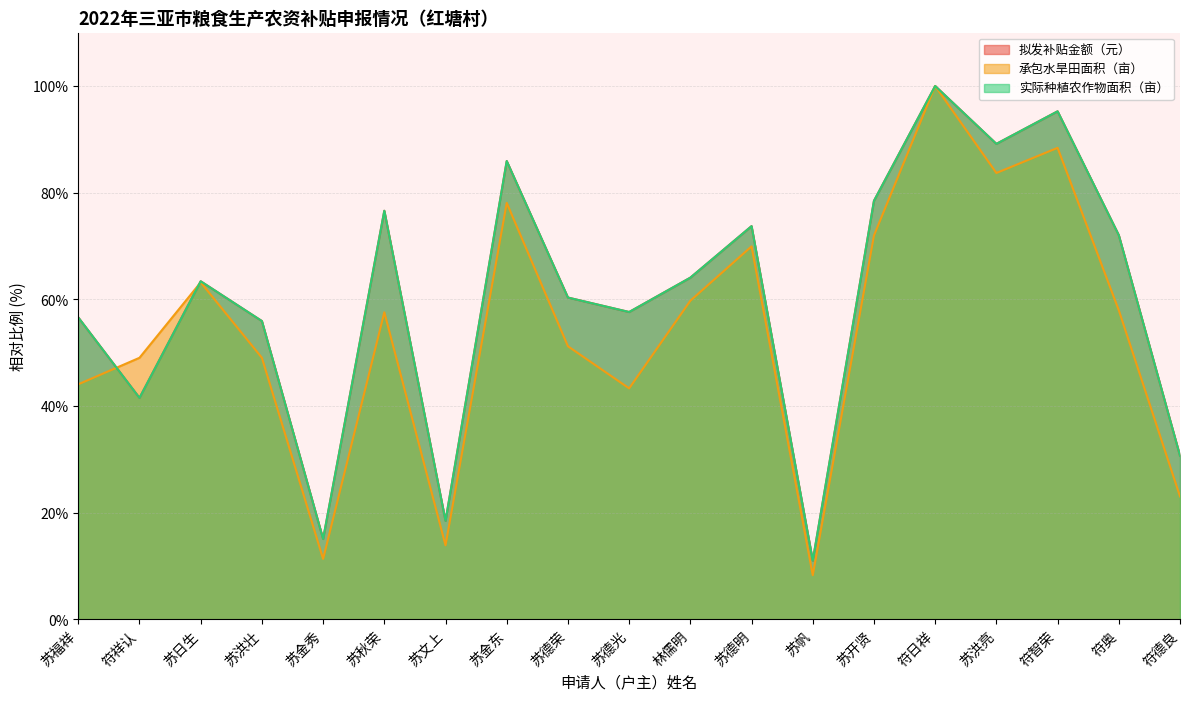

How many interior local peaks does the 实际种植农作物面积（亩） series have?

6